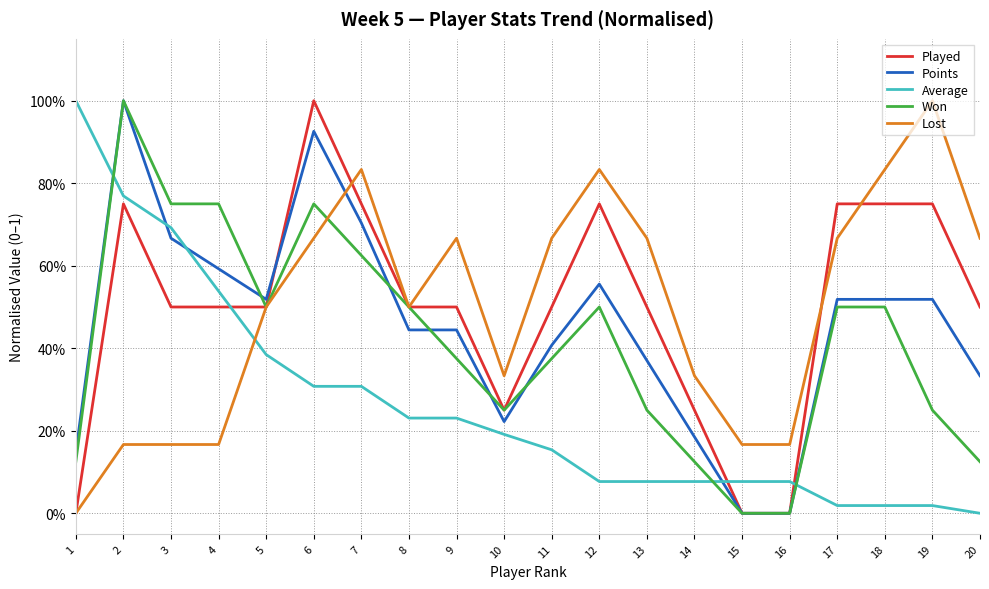

What are all the series names shown in the legend?

Played, Points, Average, Won, Lost